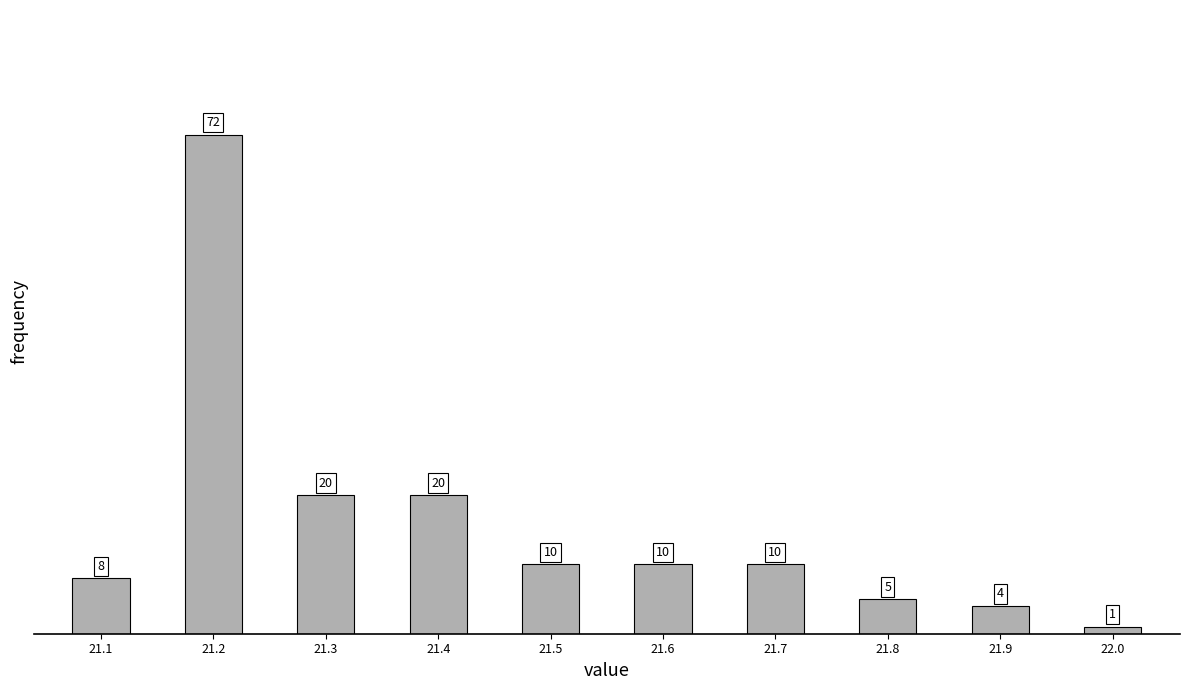

Reading left to right, extract all data points from this chart.

8	72	20	20	10	10	10	5	4	1